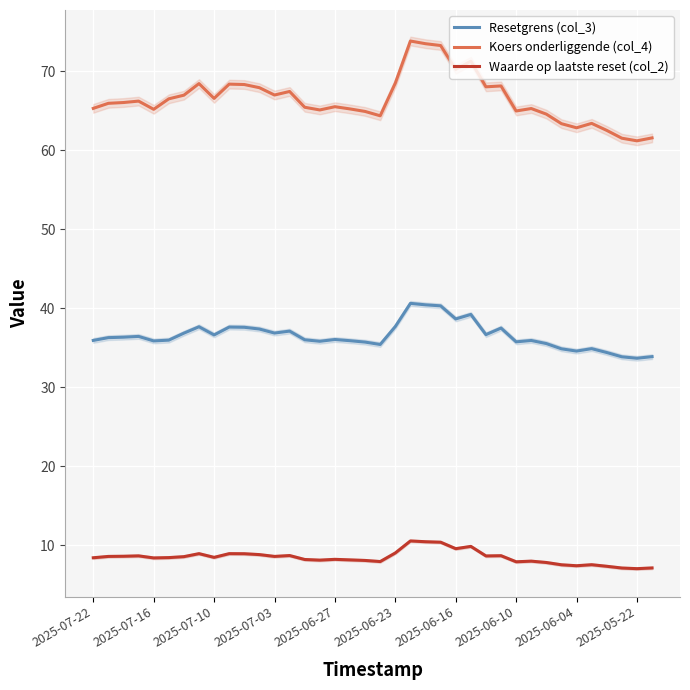

Where does the Waarde op laatste reset (col_2) series first go above 8?

2025-07-22